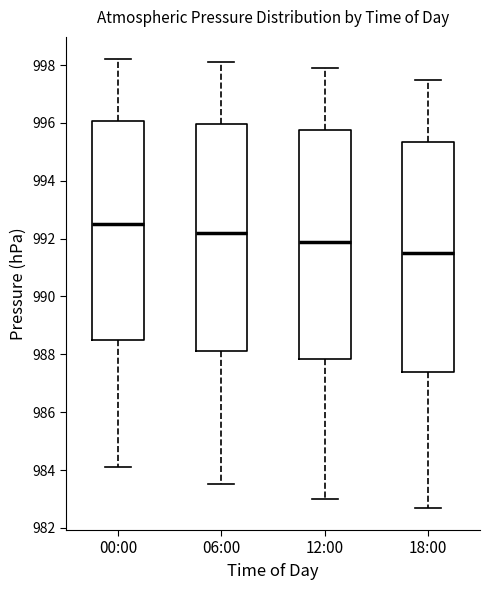

Reading left to right, transcribe this box plot: for each box, give where its median line is, the range the box spans, and where its two whiskers end, as read against the y-axis. The values are not printed on the chart, so give them approximately, as read against the axis.

00:00: median 992.6, box 988.6 to 996.0, whiskers 984.2 to 998.2
06:00: median 992.2, box 988.2 to 996.0, whiskers 983.6 to 998.2
12:00: median 992.0, box 987.8 to 995.8, whiskers 983.0 to 998.0
18:00: median 991.6, box 987.4 to 995.4, whiskers 982.8 to 997.6